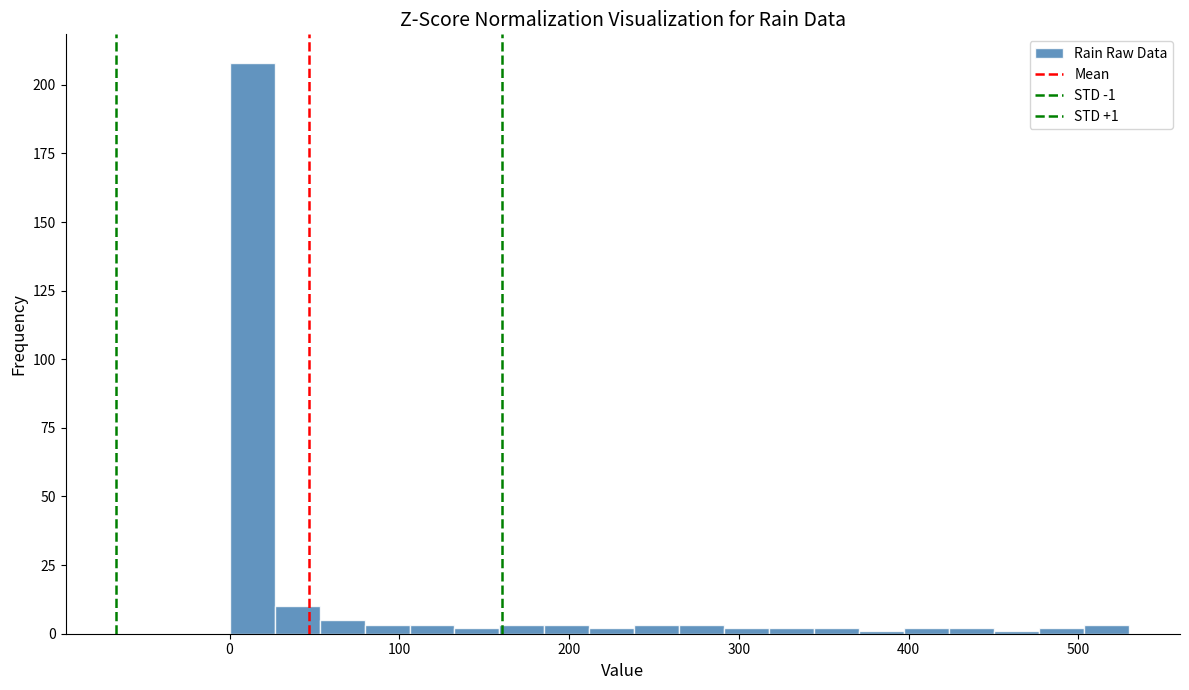

Read against the x-axis, roughly where is the centre of the tallest bar?

10